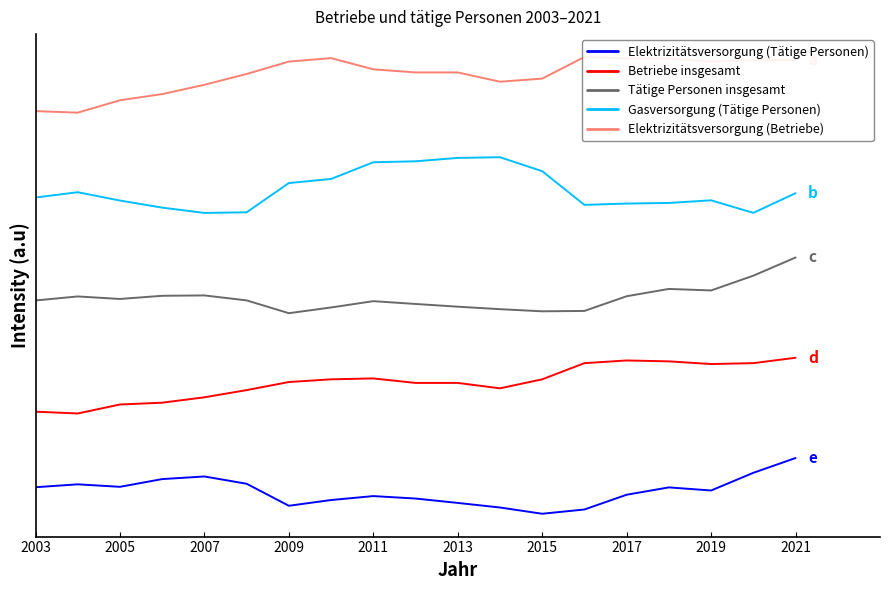

What is the difference between the second highest and minimum values in the Tätige Personen insgesamt series?

3367.3